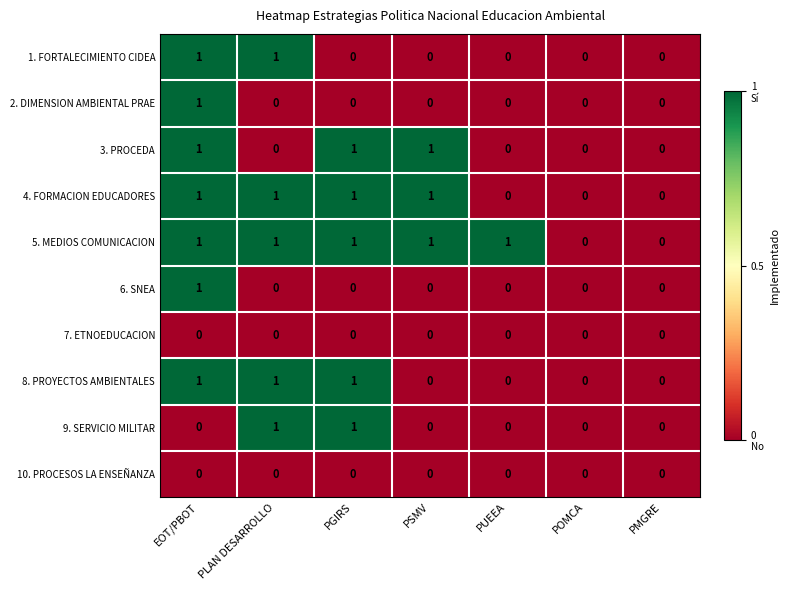

How many 8. PROYECTOS AMBIENTALES values are between 0 and 1?

7